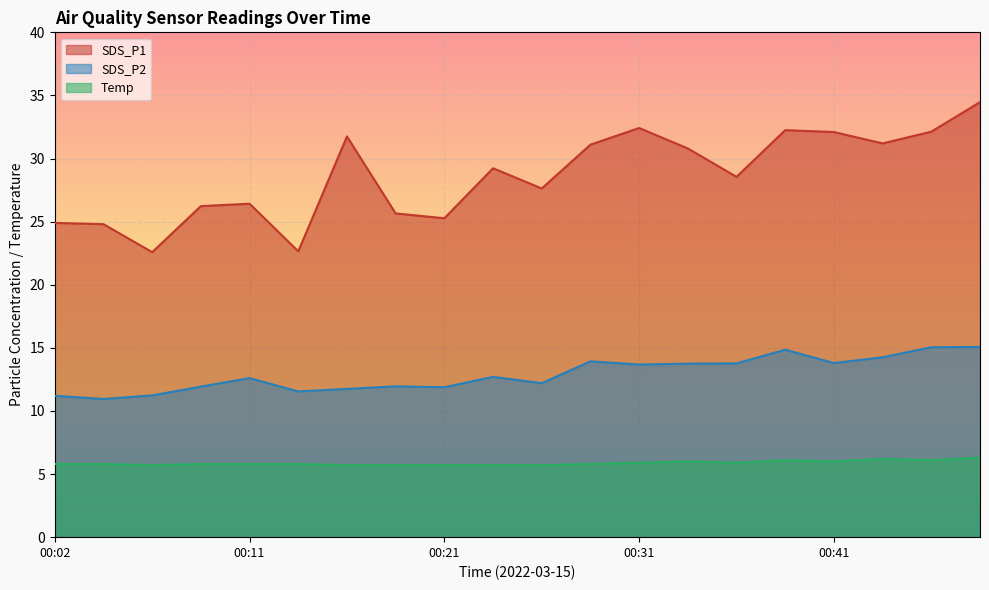

Does the chart display data point markers on the line(s)?

No